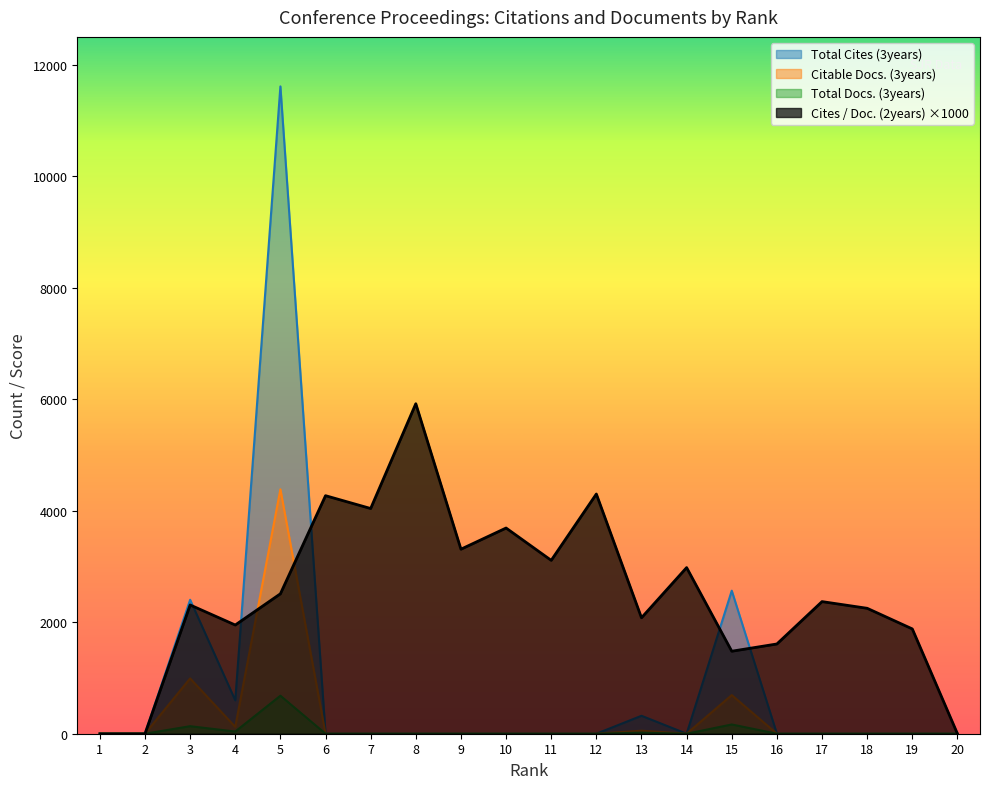

How many lines are shown in the chart?

4